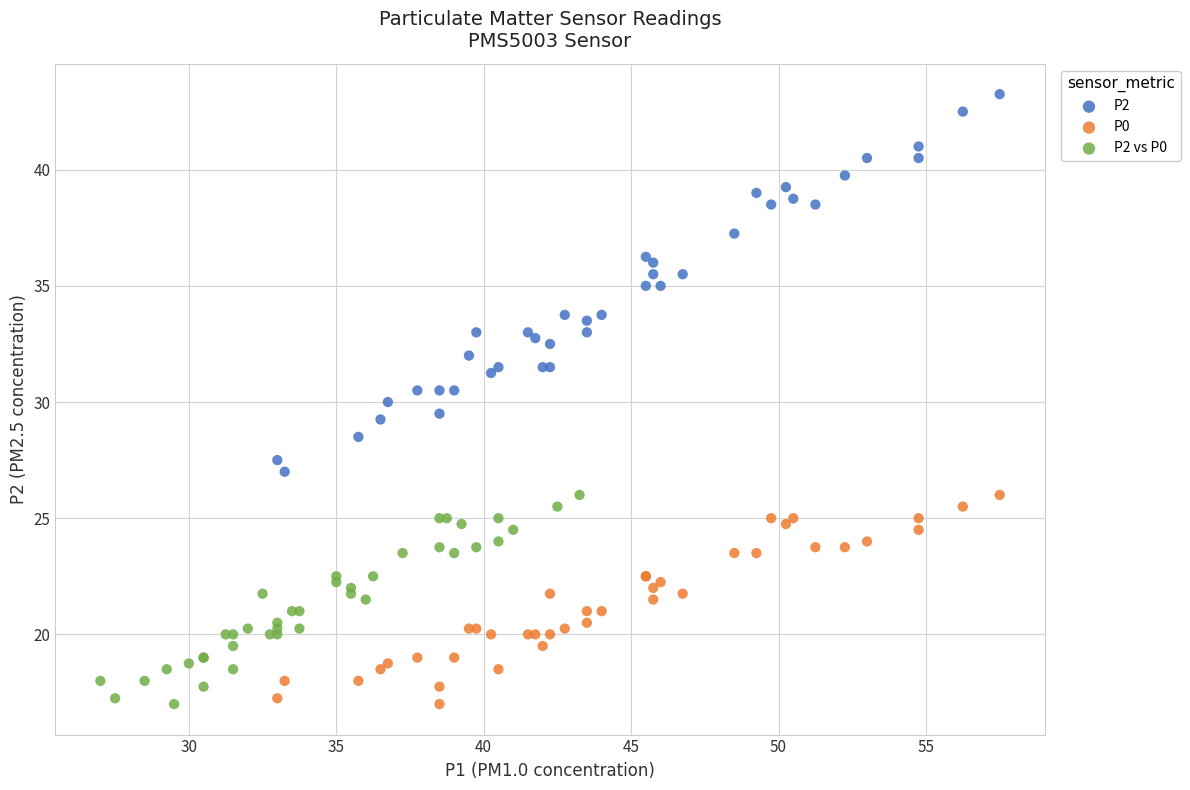

Which series has the largest Y range (max minus min)?

P2